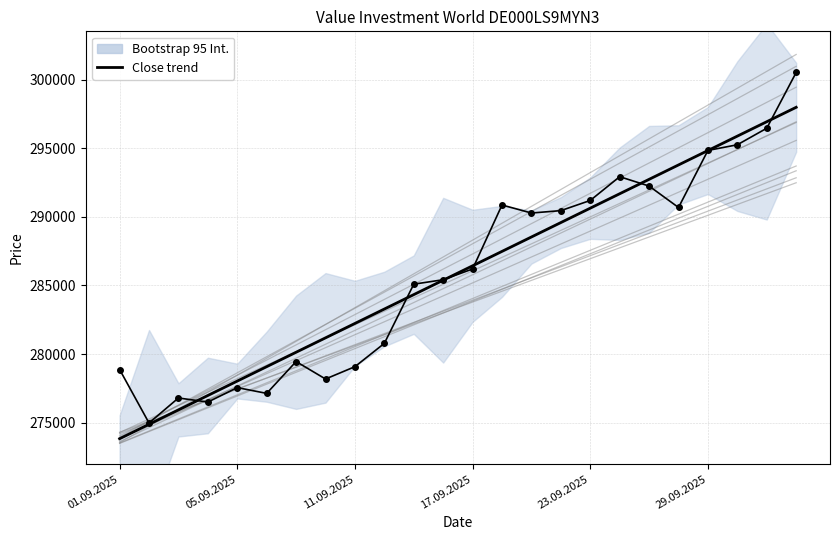

At 9, list the series in order from smallest to largest.

Close, Close trend